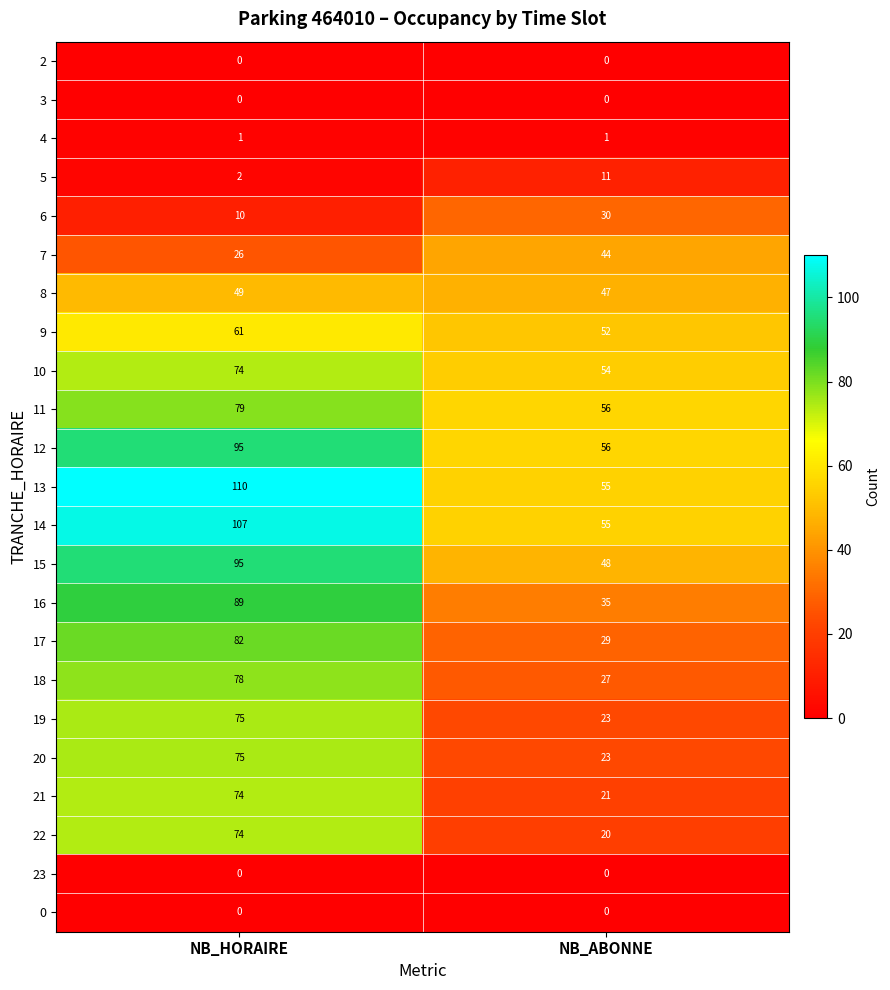

Which label corresponds to the largest value in the chart?

NB_HORAIRE